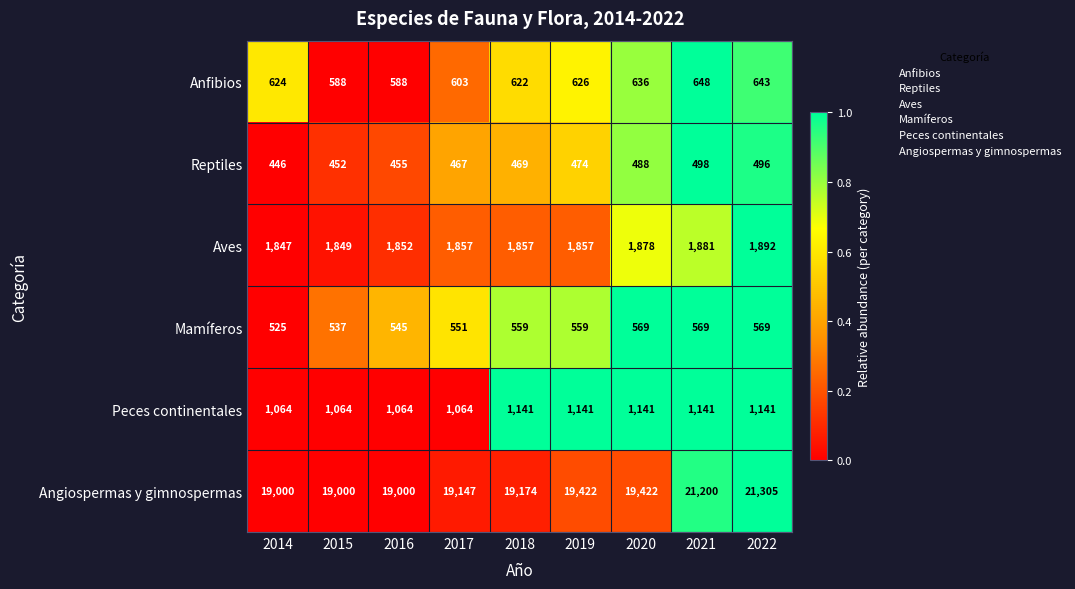

What is the difference between the Peces continentales values at 2014 and 2020?

77